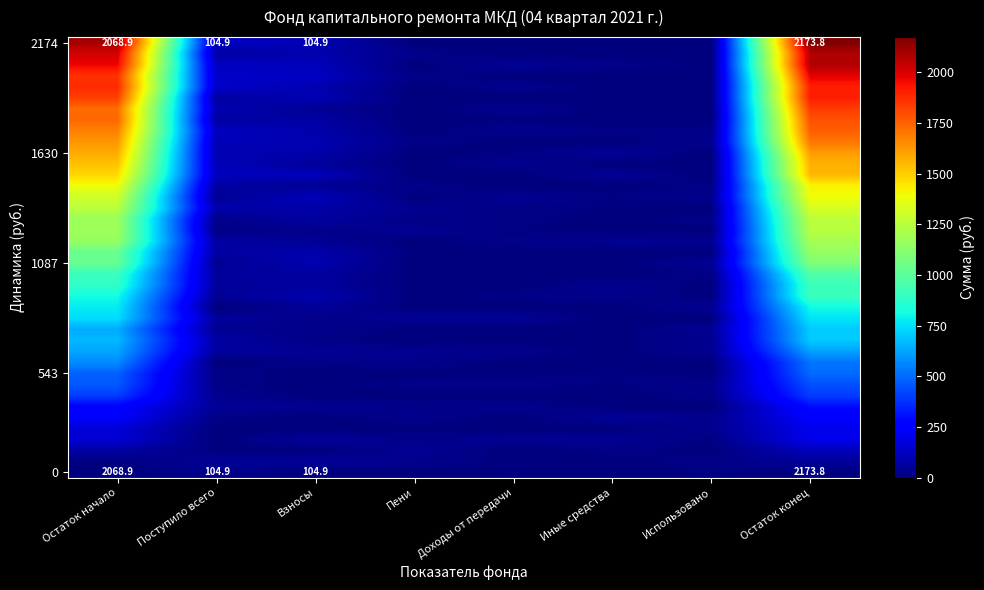

The 0 series shows 9.2 at Доходы от передачи. True or false?

True